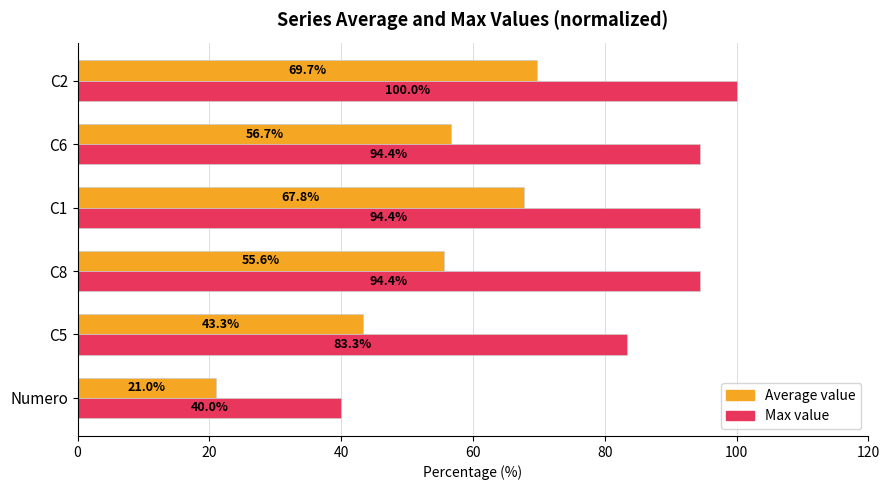

The Average value series shows 21.0 at Numero. True or false?

True